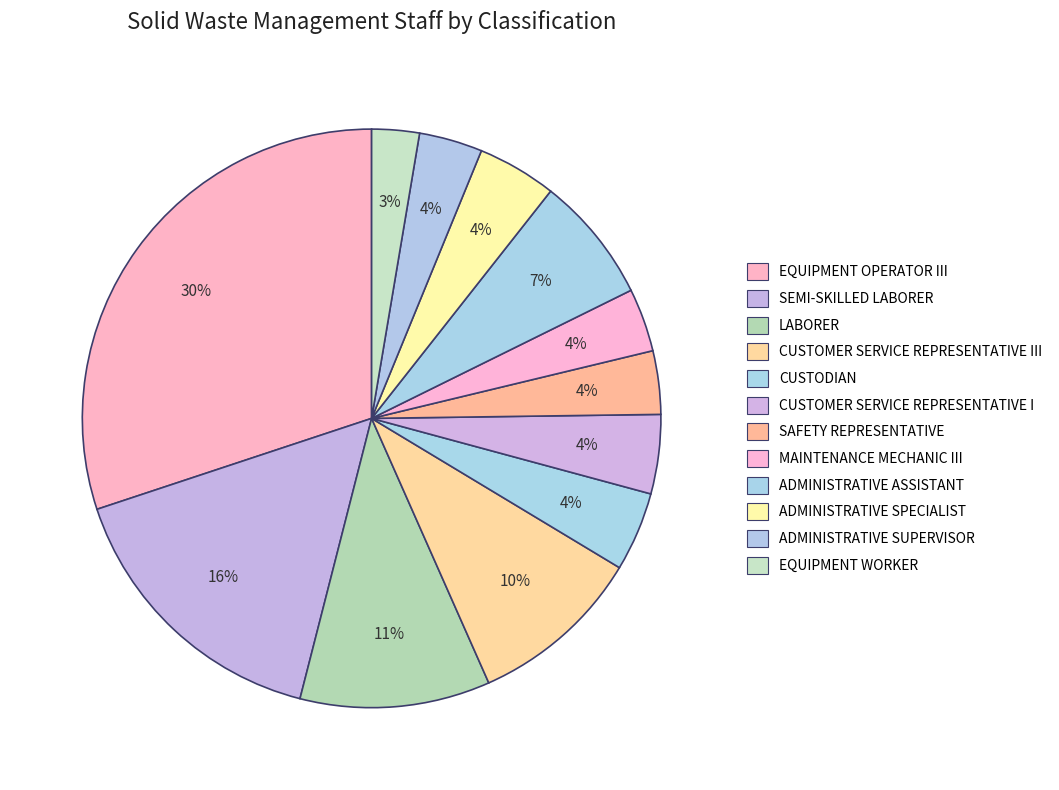

What percentage is the ADMINISTRATIVE SUPERVISOR slice, to the nearest percent?

4%